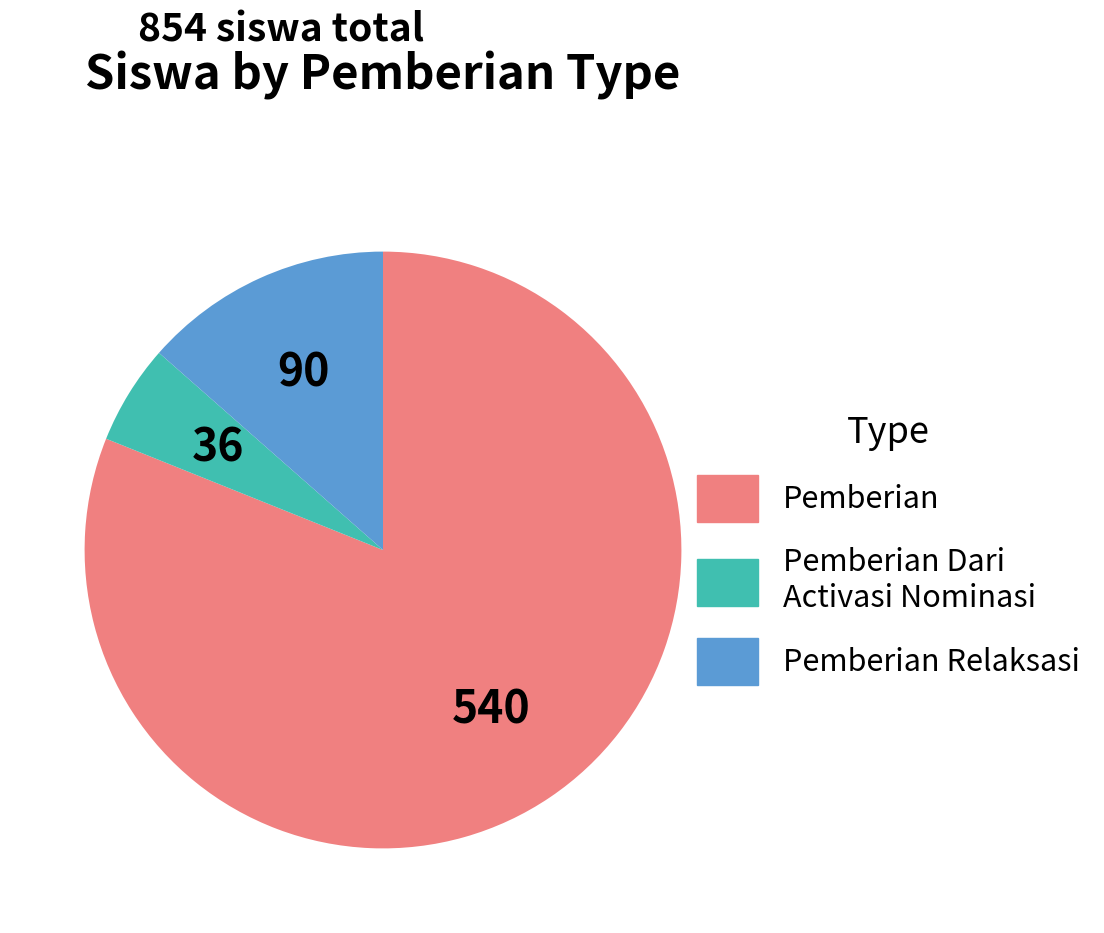

Is there a majority slice in this chart?

Yes